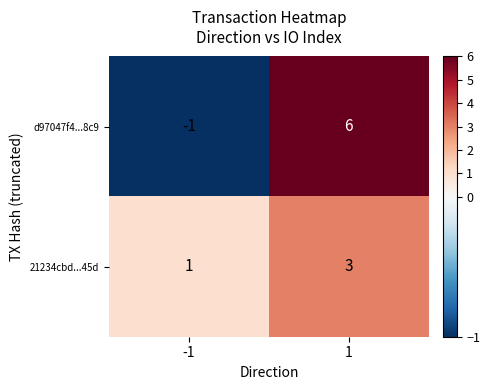

The value of d97047f4...8c9 at 1 is 6. True or false?

True